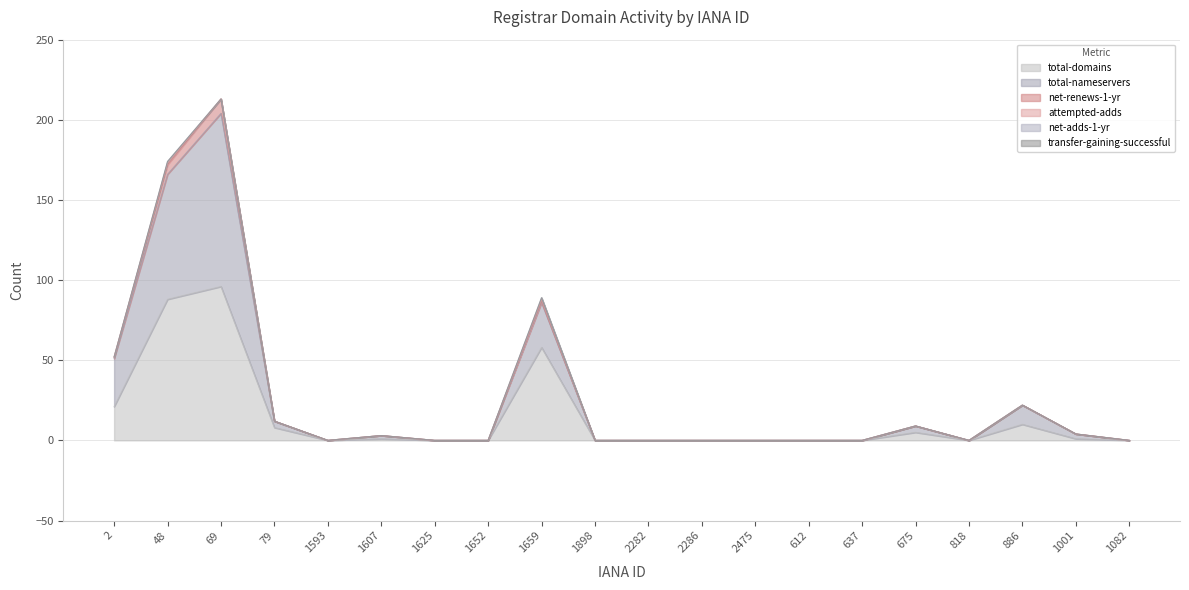

At which label does net-adds-1-yr reach its peak?

48